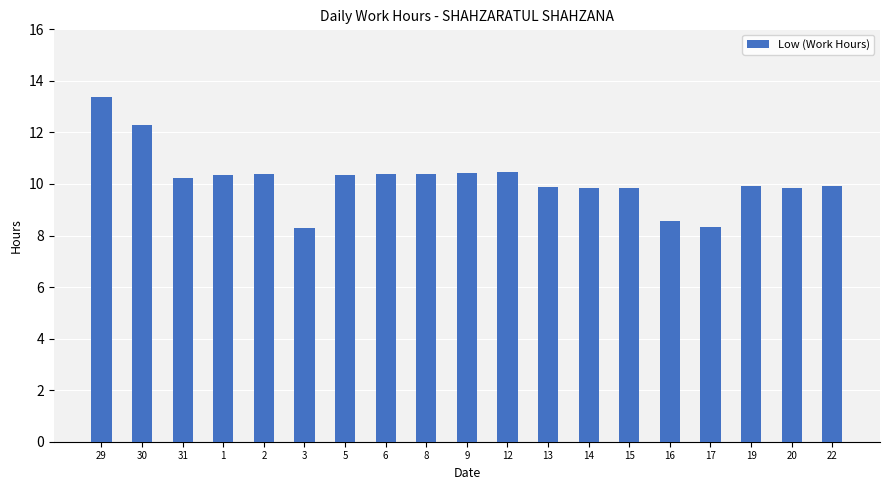

Approximately how many times larger is the value at 20 compared to 16?

1.1